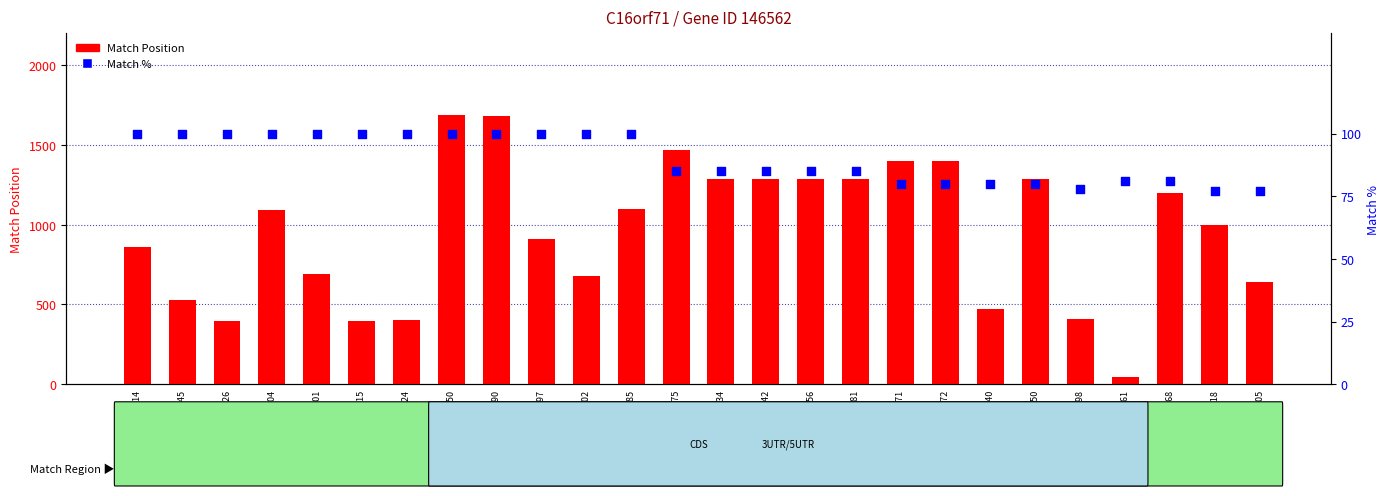

At how many categories does at least one series exceed 125?

25